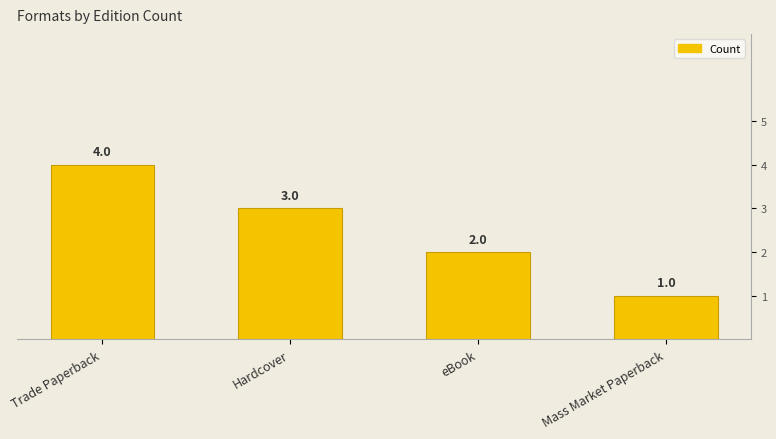

What is the sum of all values?

10